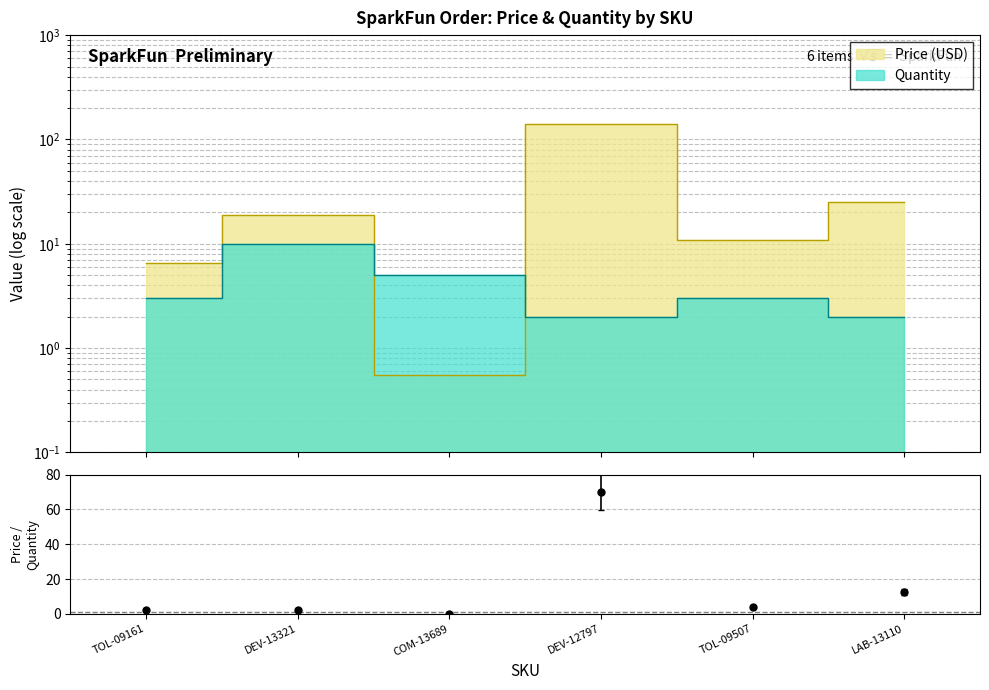

What position from the left is TOL-09507?

5